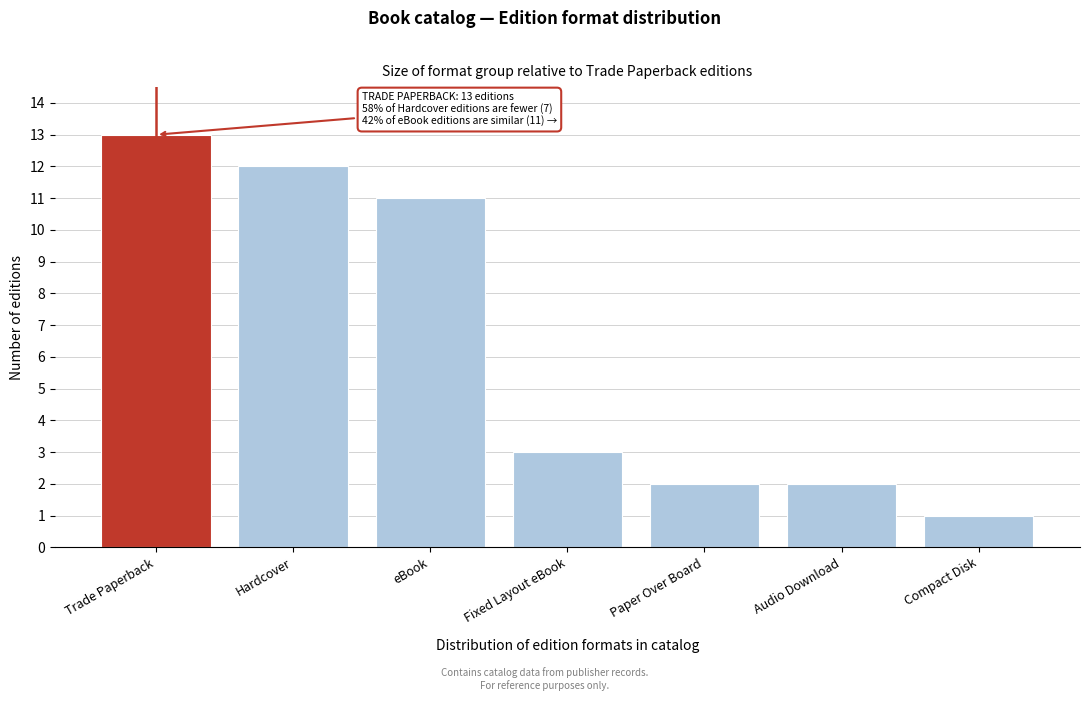

Reading left to right, list all the values displayed in this chart.

13	12	11	3	2	2	1